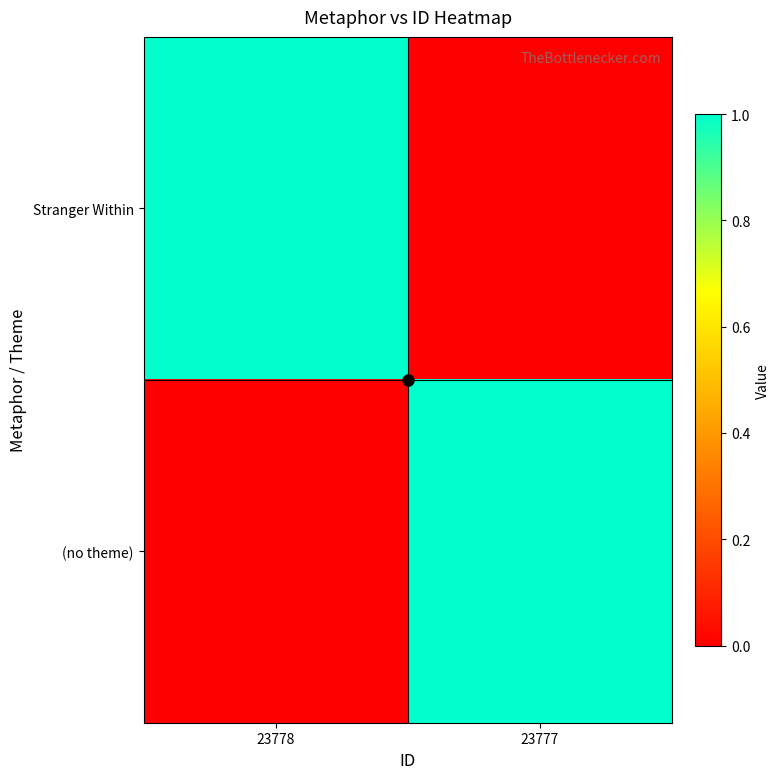

Reading left to right, transcribe all the data shown in this chart.

Stranger Within: 23778=1	23777=0
(no theme): 23778=0	23777=1